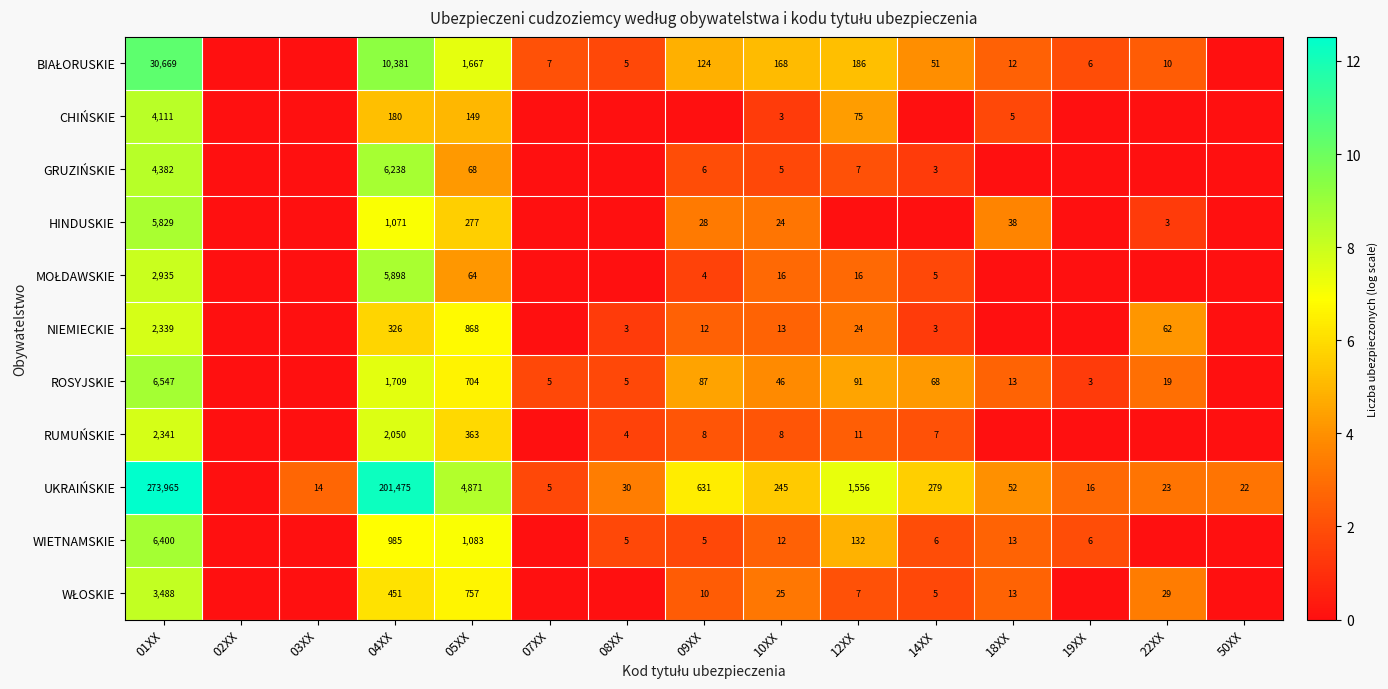

What is the sum of the HINDUSKIE values at 10XX and 05XX?

301